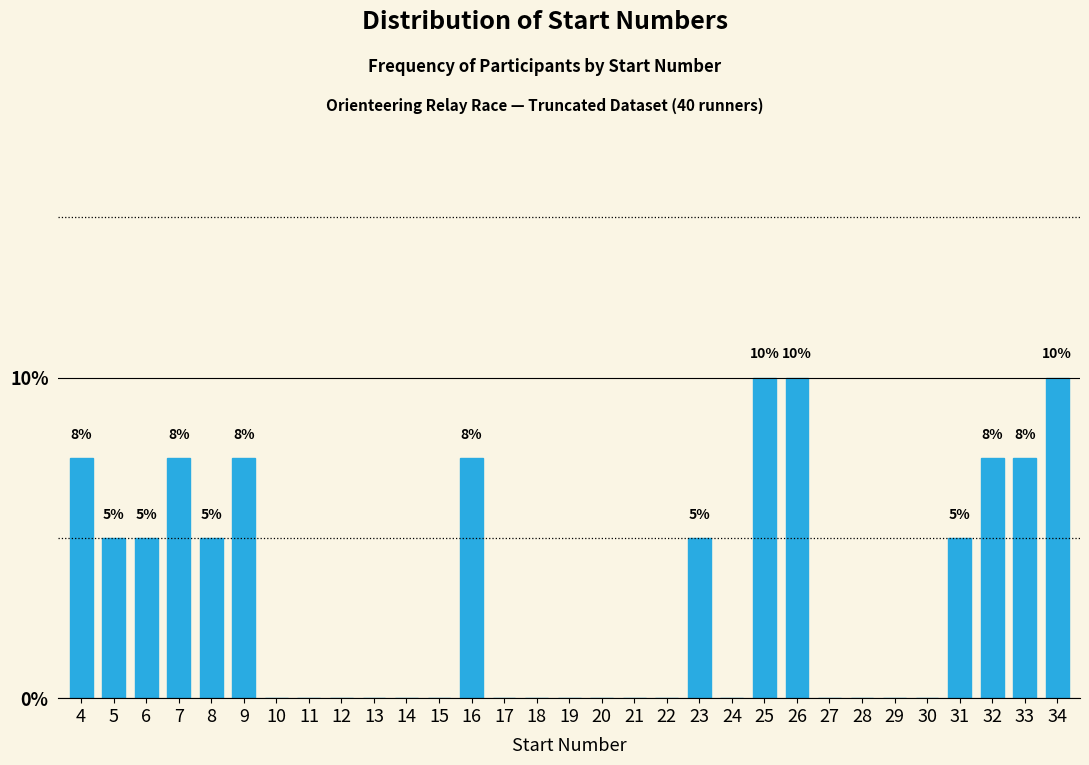

What is the greatest value displayed?

10.0